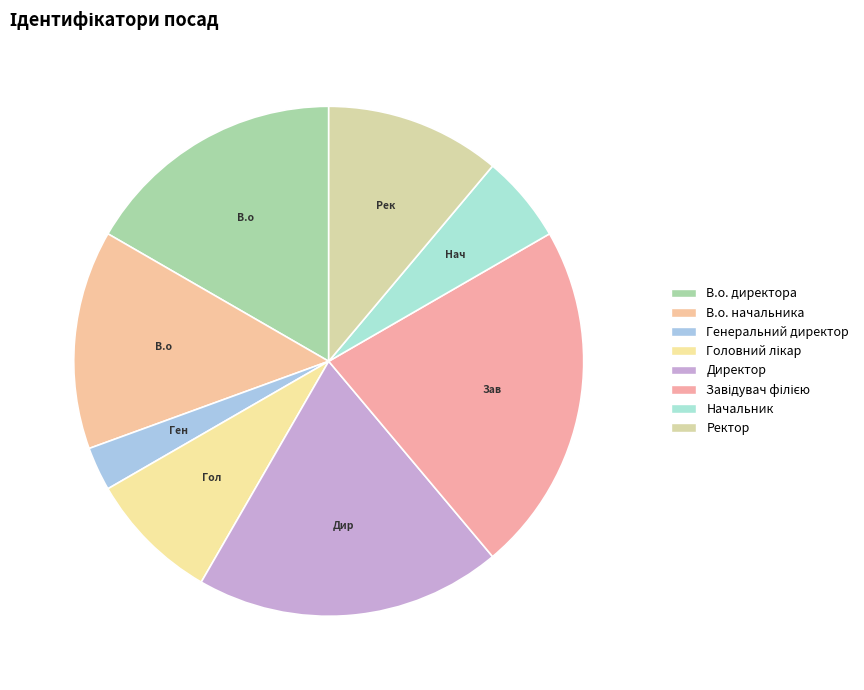

To the nearest percent, what is the average slice percentage?

12%